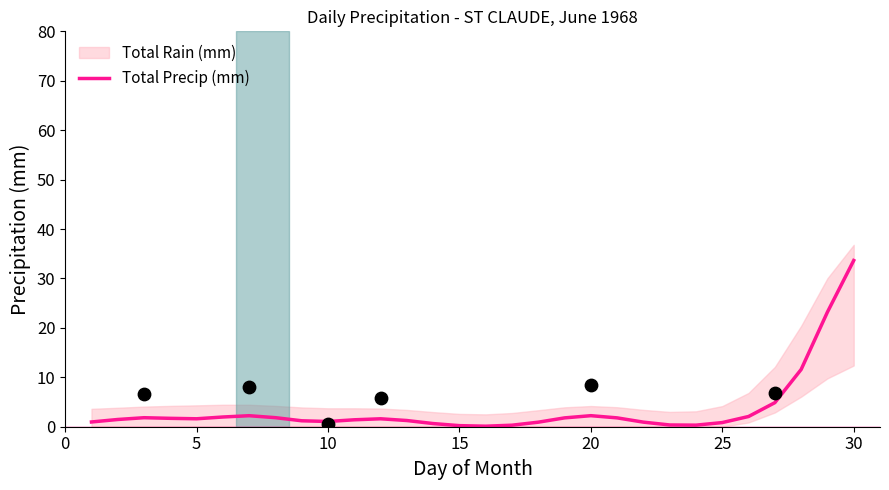

At which label does Total Precip (mm) reach its peak?

30